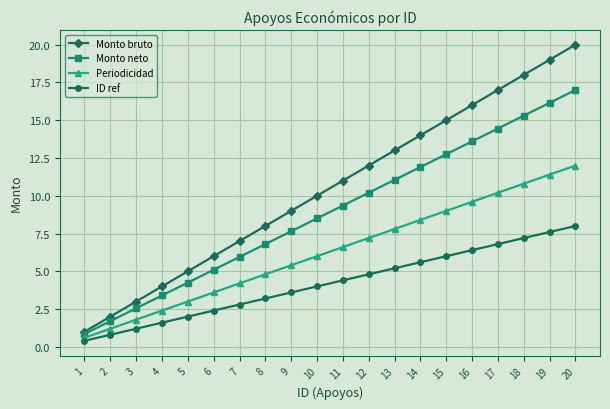

Rank the series by their maximum value, from lowest to highest.

ID ref, Periodicidad, Monto neto, Monto bruto